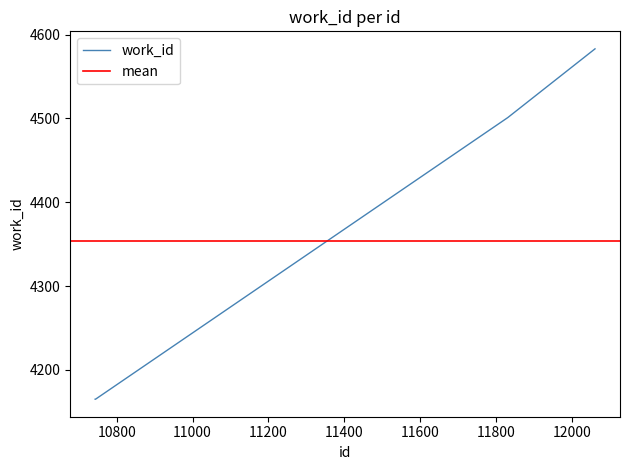

What is the smallest value displayed?

4165